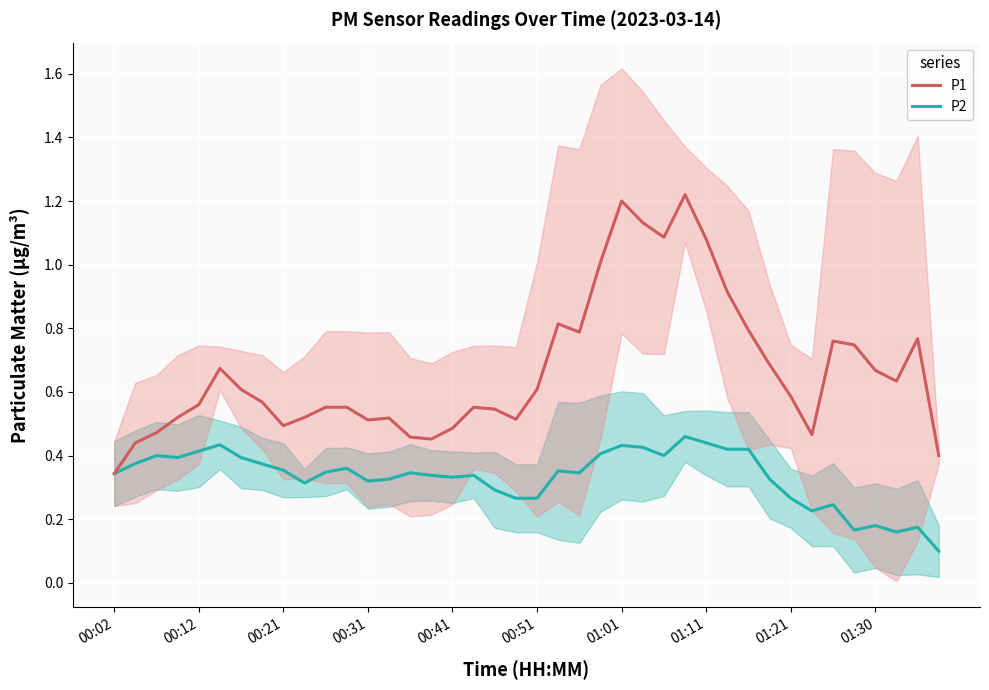

What is the difference between the P1 values at 19 and 39?

0.1